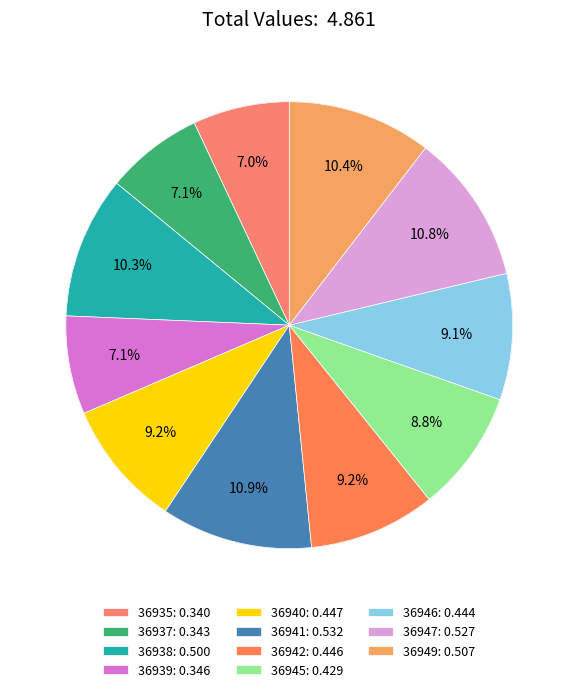

How much of the chart is everything except 36940?

90.8%